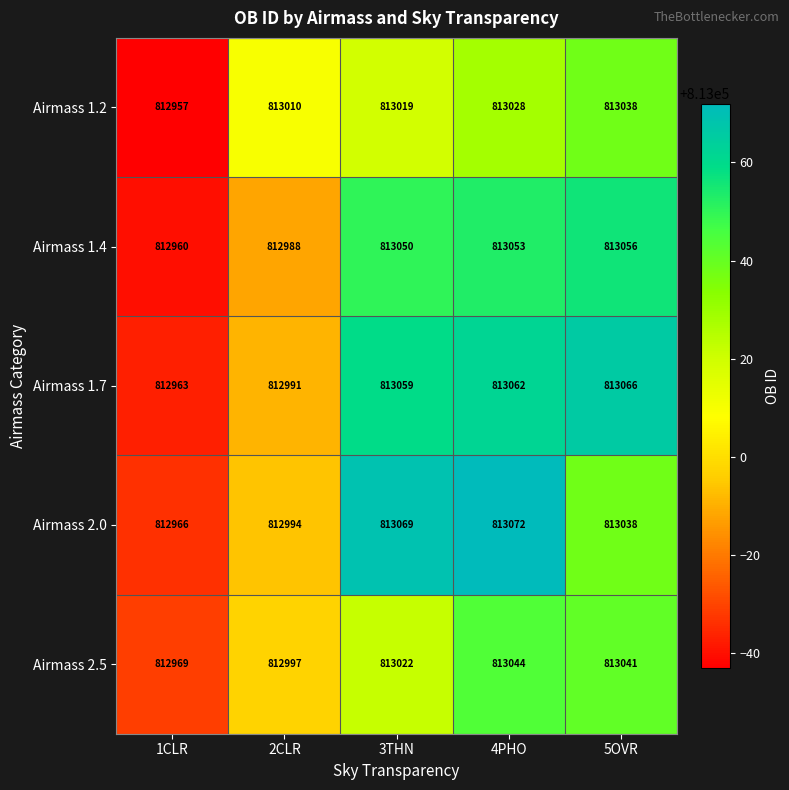

Which category has the lowest value in the Airmass 1.4 series?

1CLR